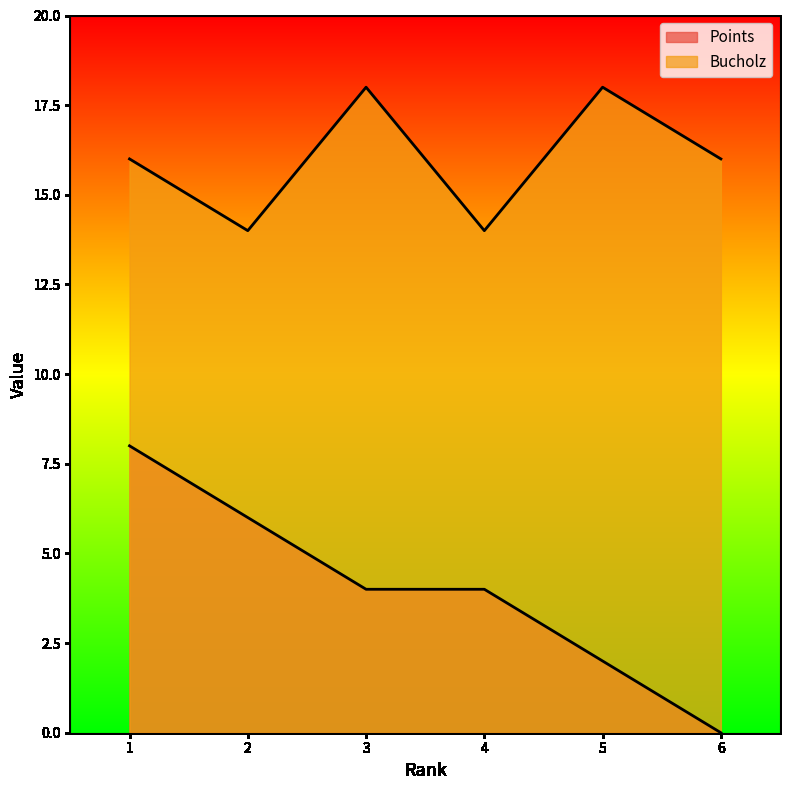

Reading left to right, list all the values displayed in this chart.

Points: 8	6	4	4	2	0
Bucholz: 16	14	18	14	18	16